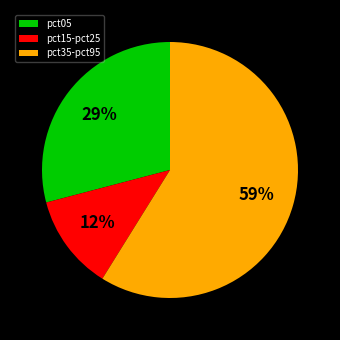

True or false: pct35-pct95 accounts for 59% of the total.

True